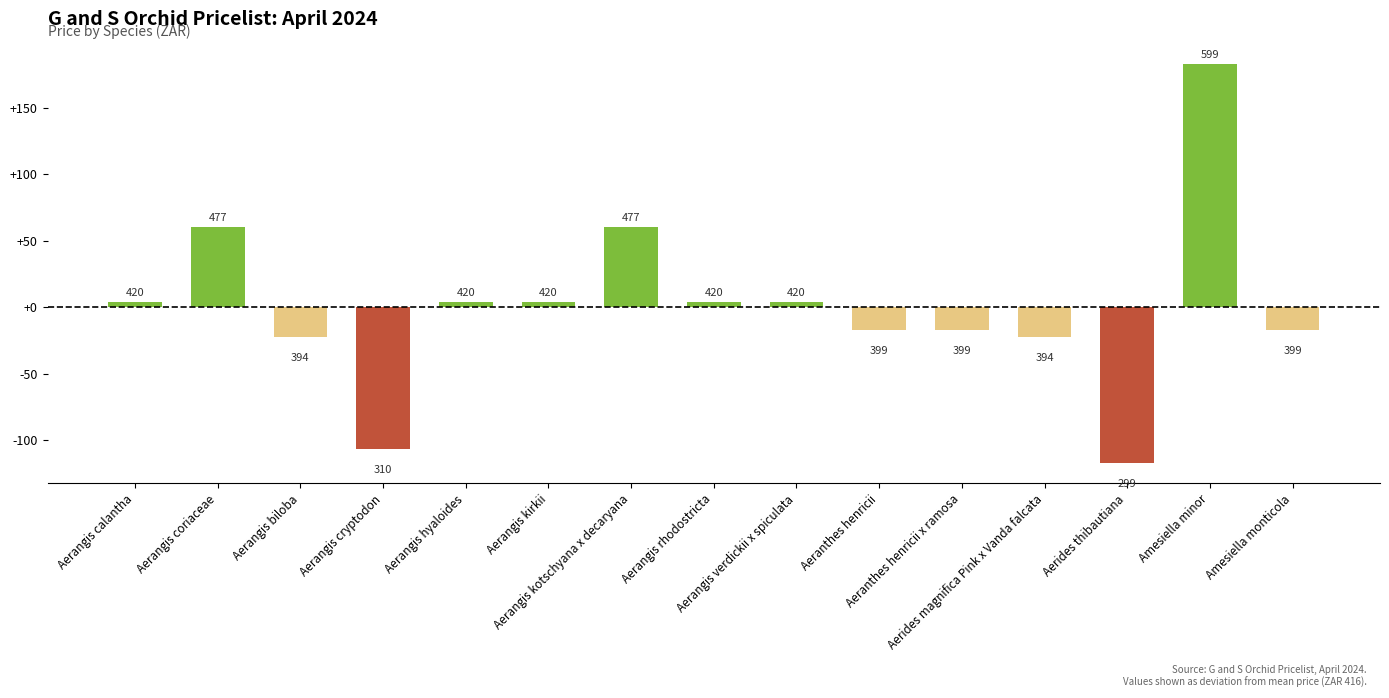

Where is the data nearest to the value 32?

Aerangis calantha